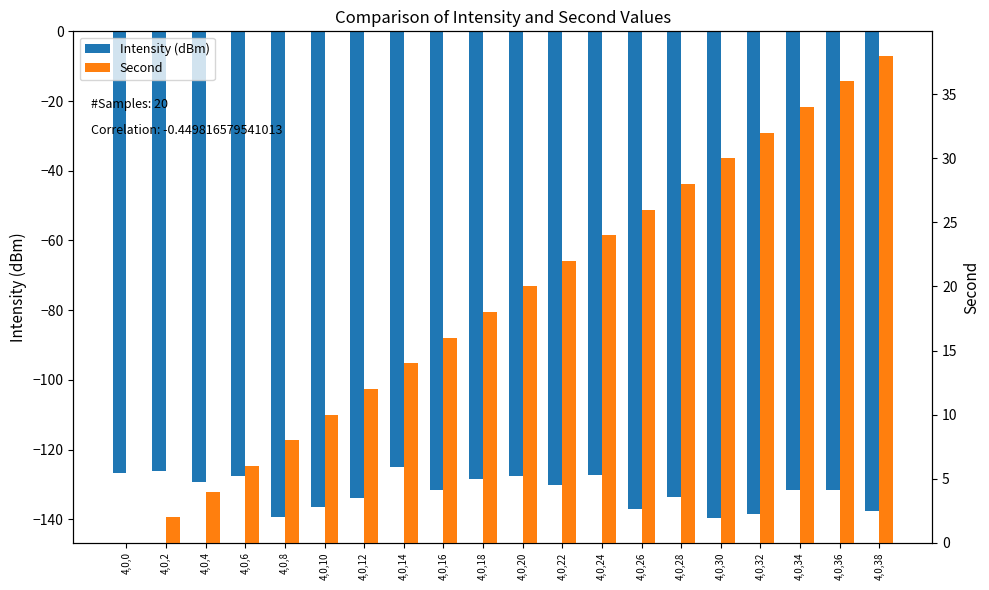

What is the value of the Intensity (dBm) bar at the 10th from the left?

-128.6